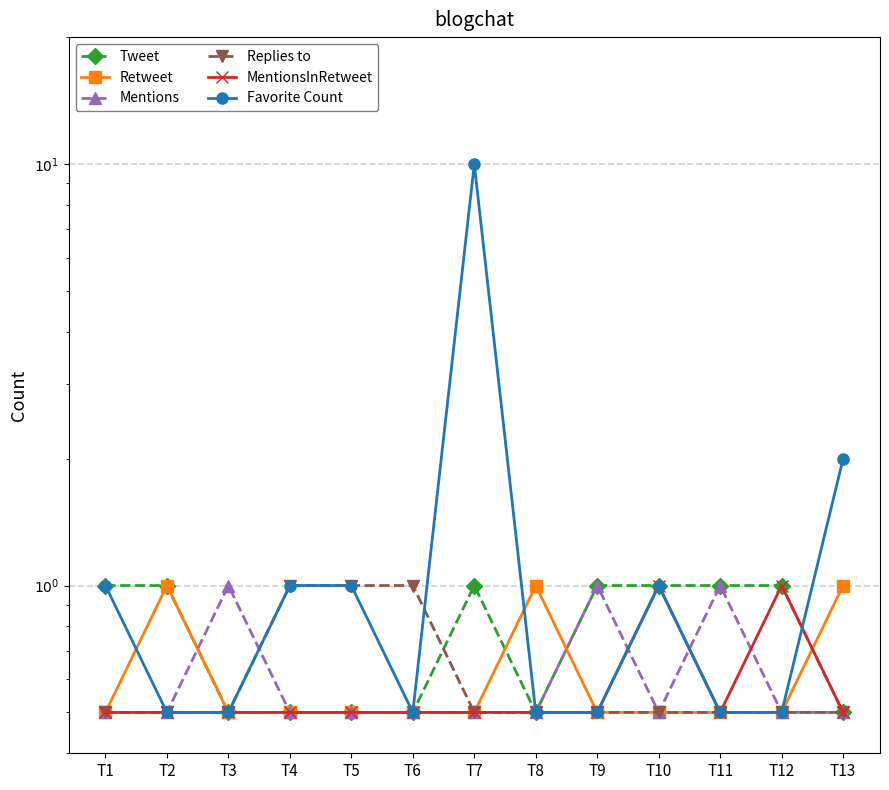

The Tweet series shows 1.0 at T11. True or false?

True